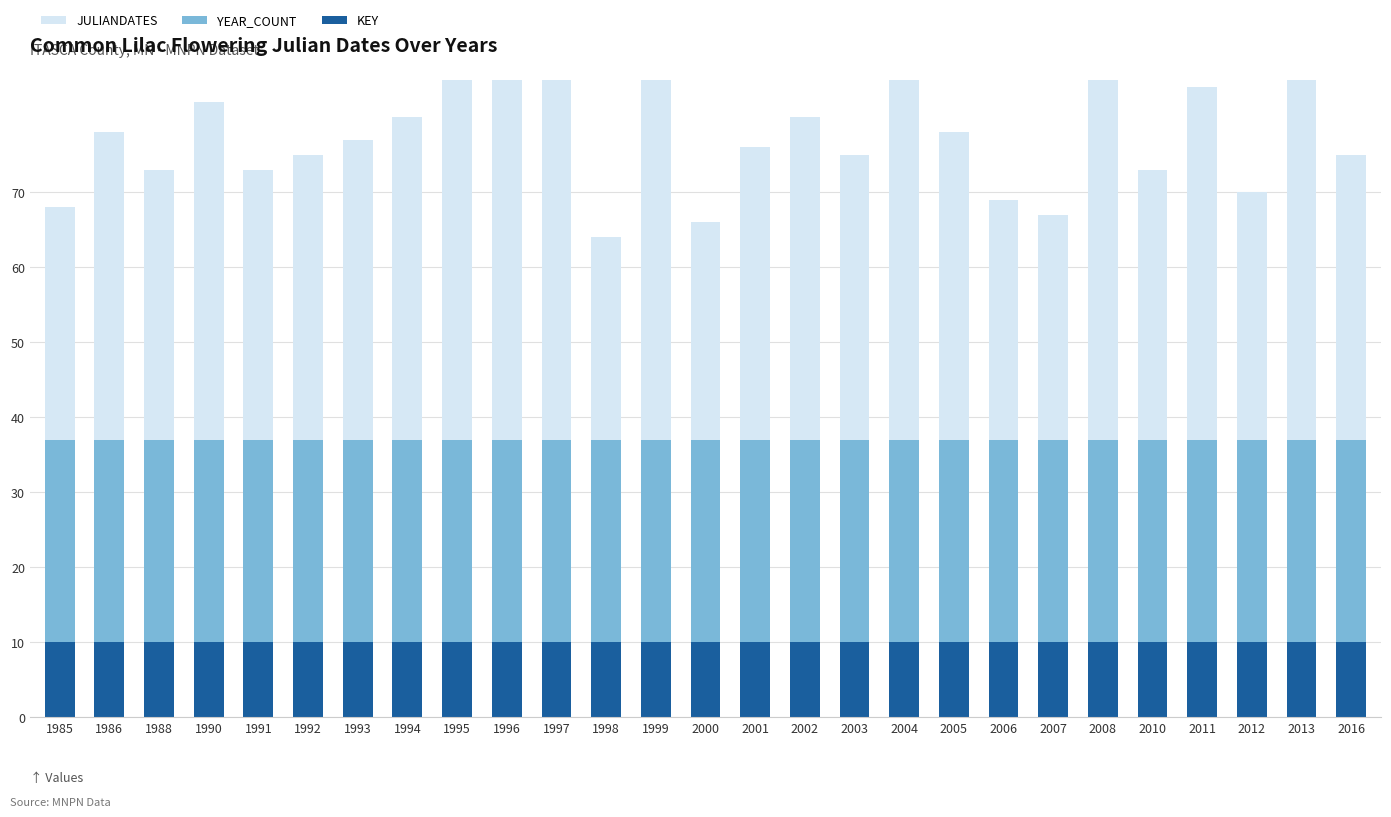

Is it true that YEAR_COUNT equals 27 at 2007?

True